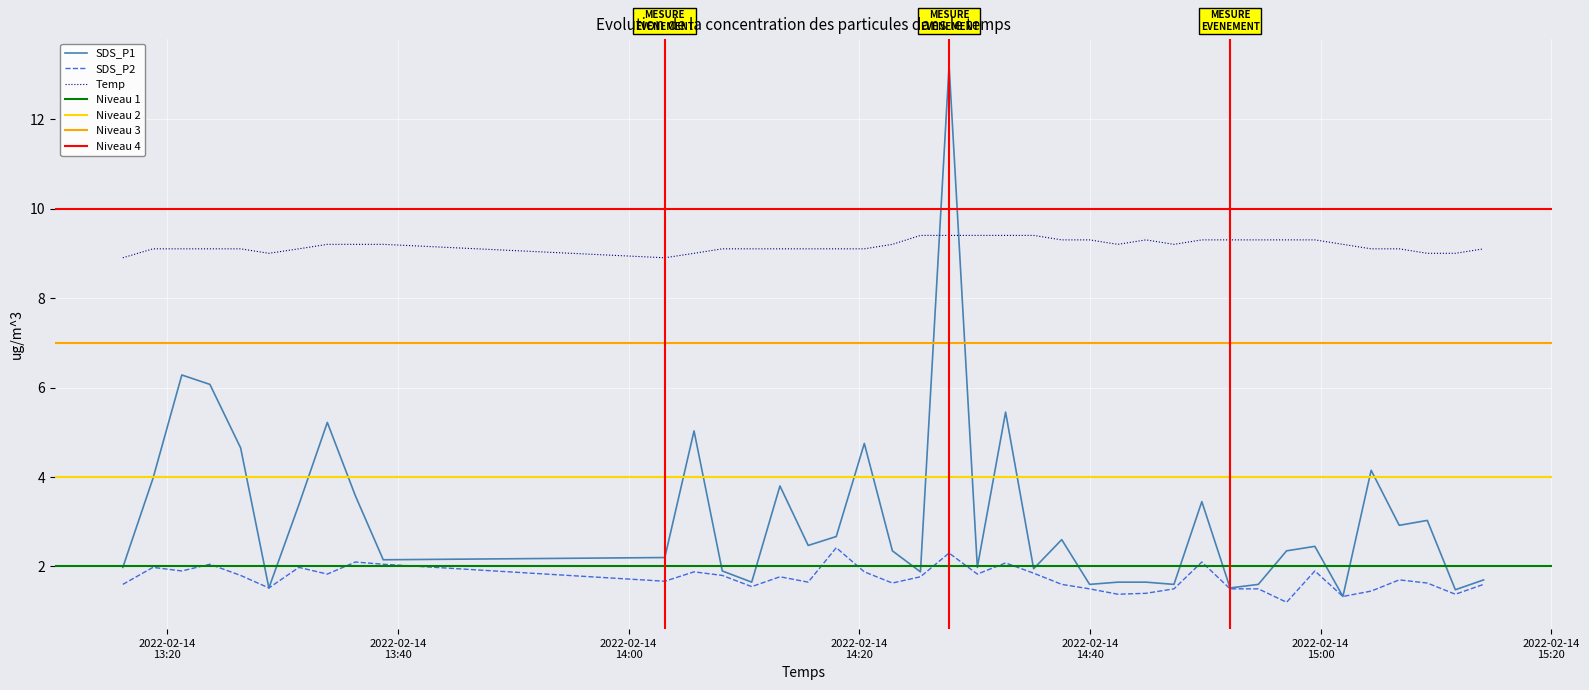

True or false: Temp and SDS_P2 intersect in this chart.

False